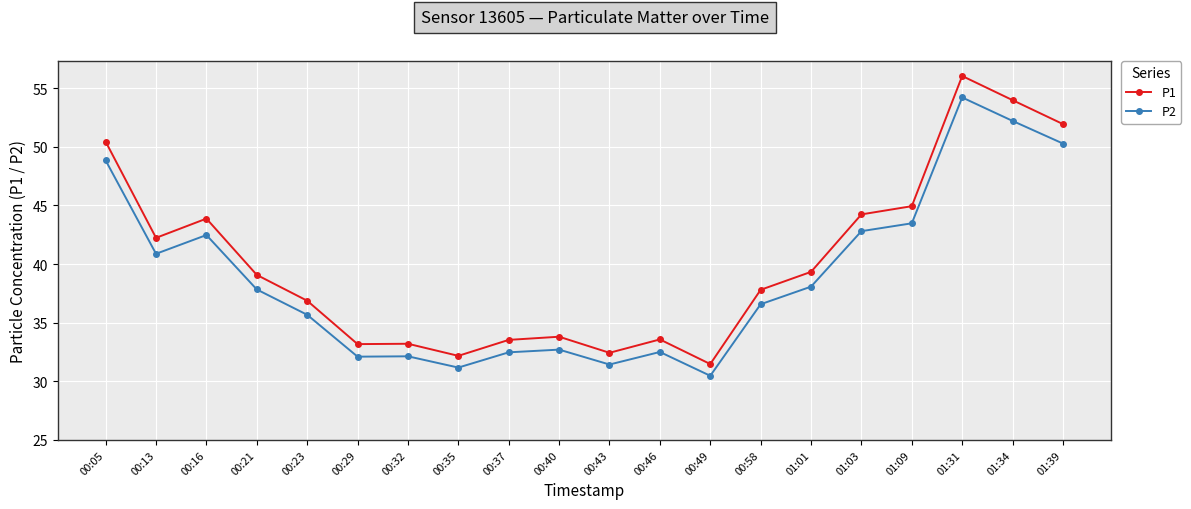

What is the highest value of the P2 series?

54.2